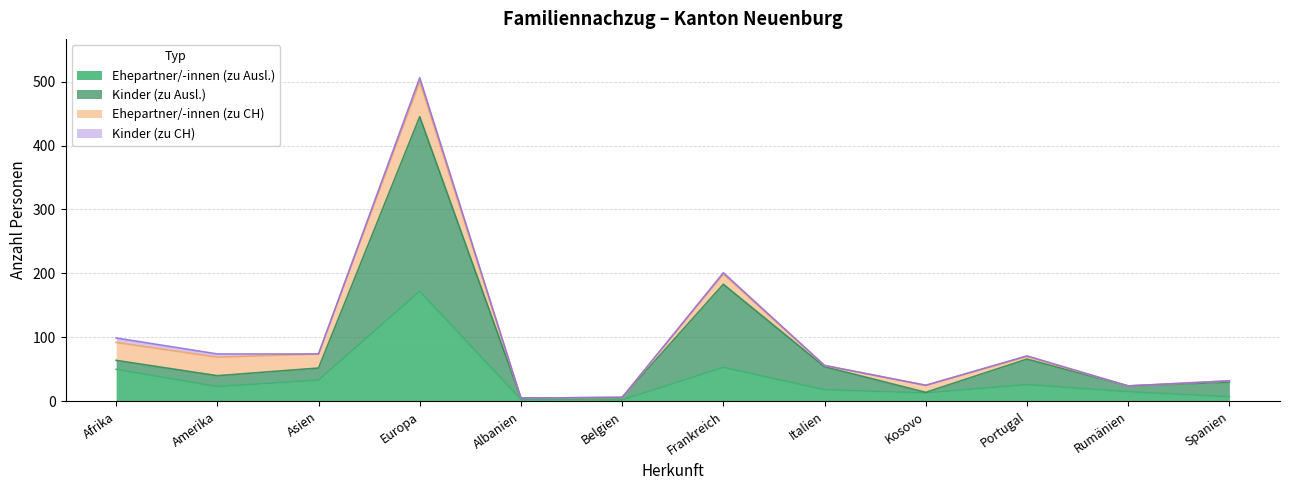

The Ehepartner/-innen (zu Ausl.) series shows 15 at Rumänien. True or false?

True